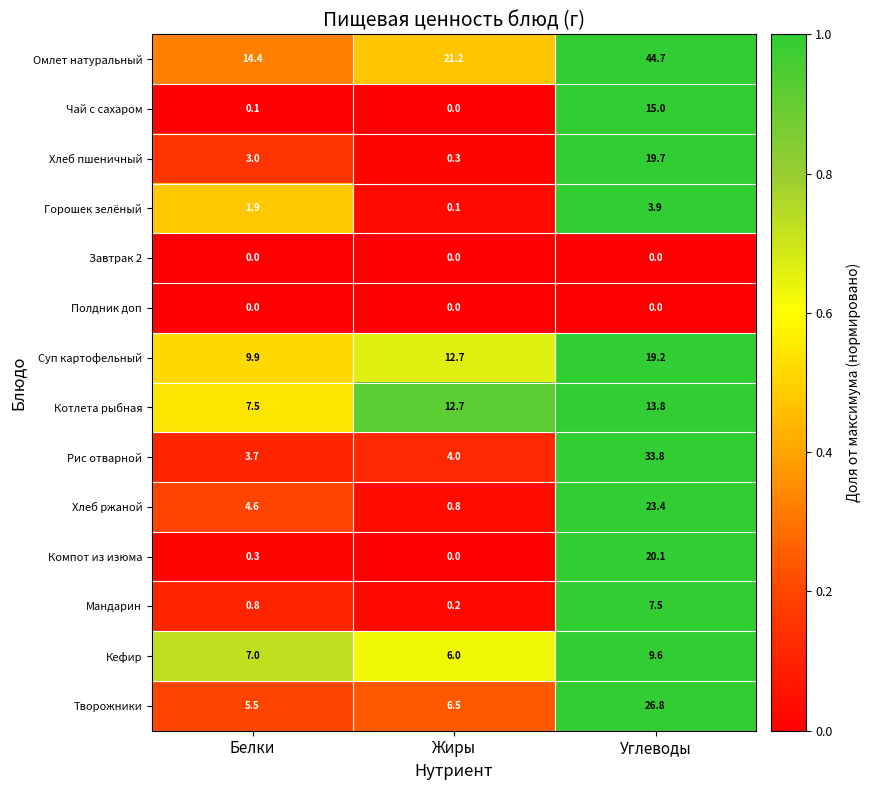

At which label does Горошек зелёный first exceed 1?

Белки